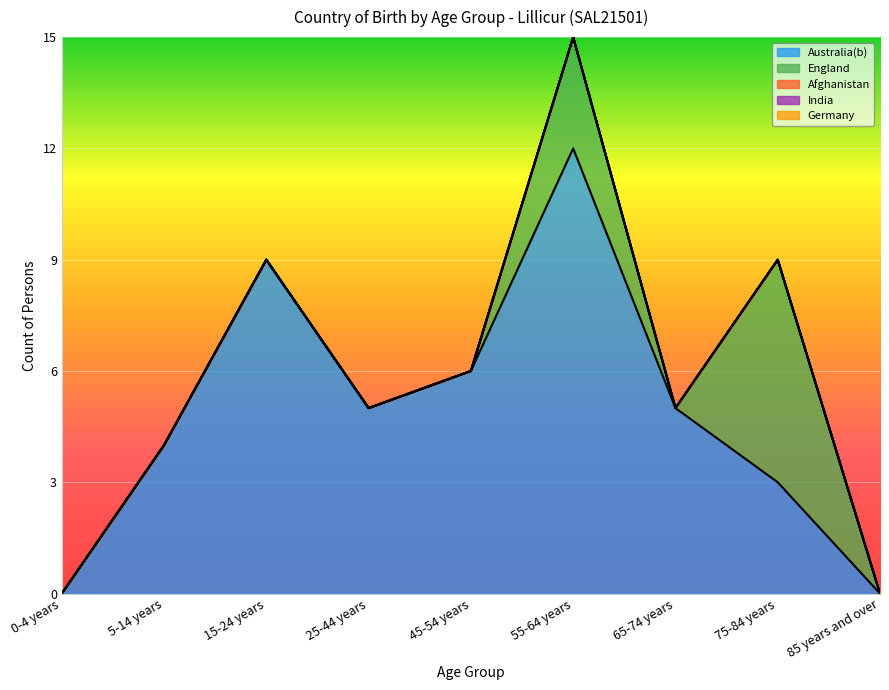

Reading left to right, transcribe all the data shown in this chart.

Australia(b): 0-4 years=0	5-14 years=4	15-24 years=9	25-44 years=5	45-54 years=6	55-64 years=12	65-74 years=5	75-84 years=3	85 years and over=0
England: 0-4 years=0	5-14 years=0	15-24 years=0	25-44 years=0	45-54 years=0	55-64 years=3	65-74 years=0	75-84 years=6	85 years and over=0
Afghanistan: 0-4 years=0	5-14 years=0	15-24 years=0	25-44 years=0	45-54 years=0	55-64 years=0	65-74 years=0	75-84 years=0	85 years and over=0
India: 0-4 years=0	5-14 years=0	15-24 years=0	25-44 years=0	45-54 years=0	55-64 years=0	65-74 years=0	75-84 years=0	85 years and over=0
Germany: 0-4 years=0	5-14 years=0	15-24 years=0	25-44 years=0	45-54 years=0	55-64 years=0	65-74 years=0	75-84 years=0	85 years and over=0